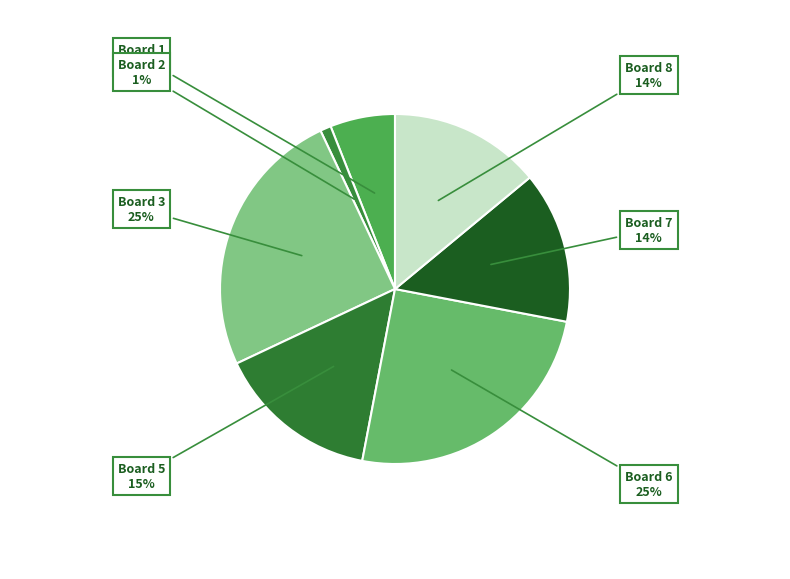

Which has a higher value, Board 3 or Board 8?

Board 3